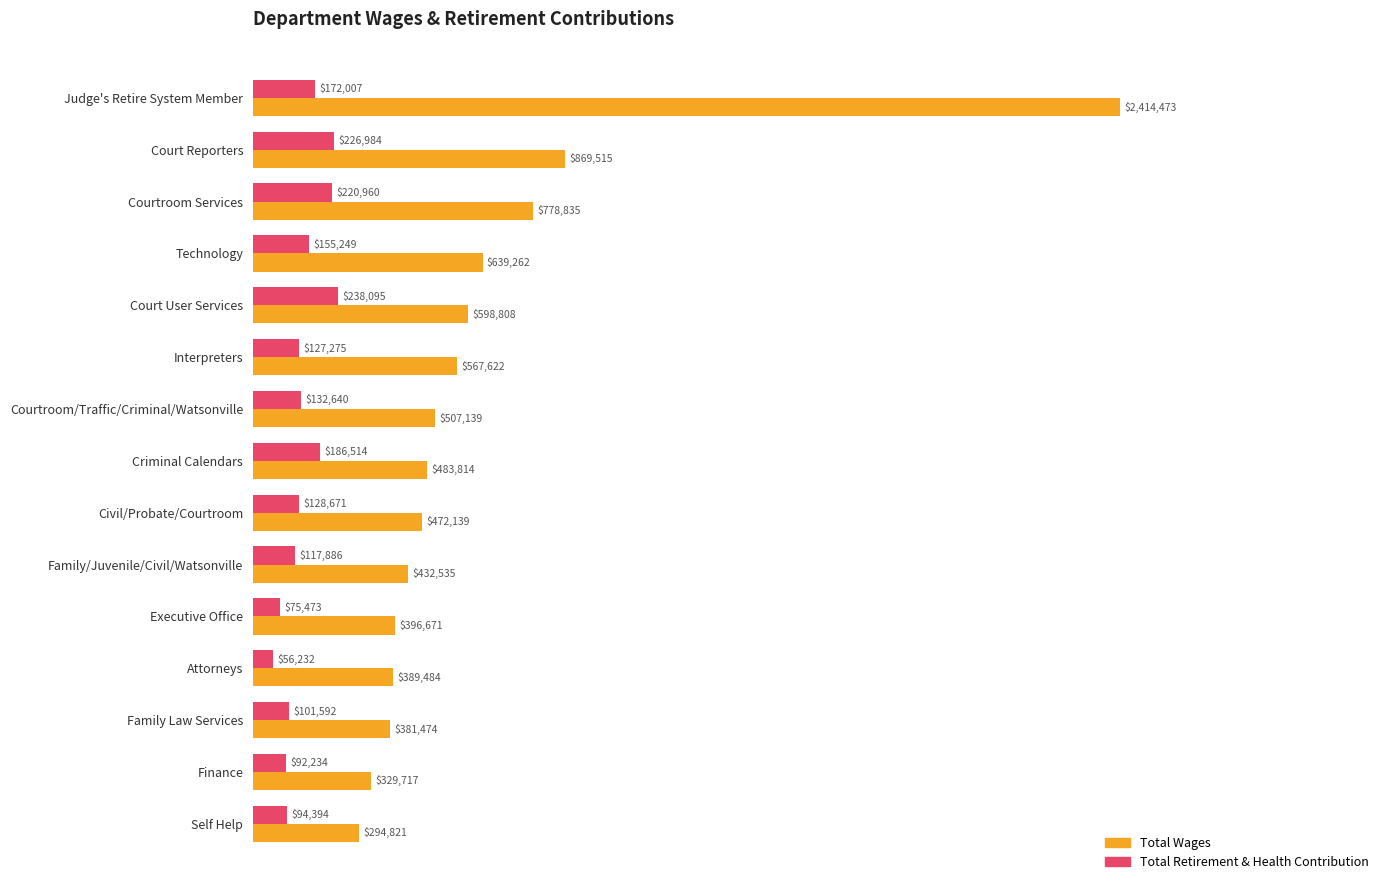

What are all the series names shown in the legend?

Total Wages, Total Retirement & Health Contribution